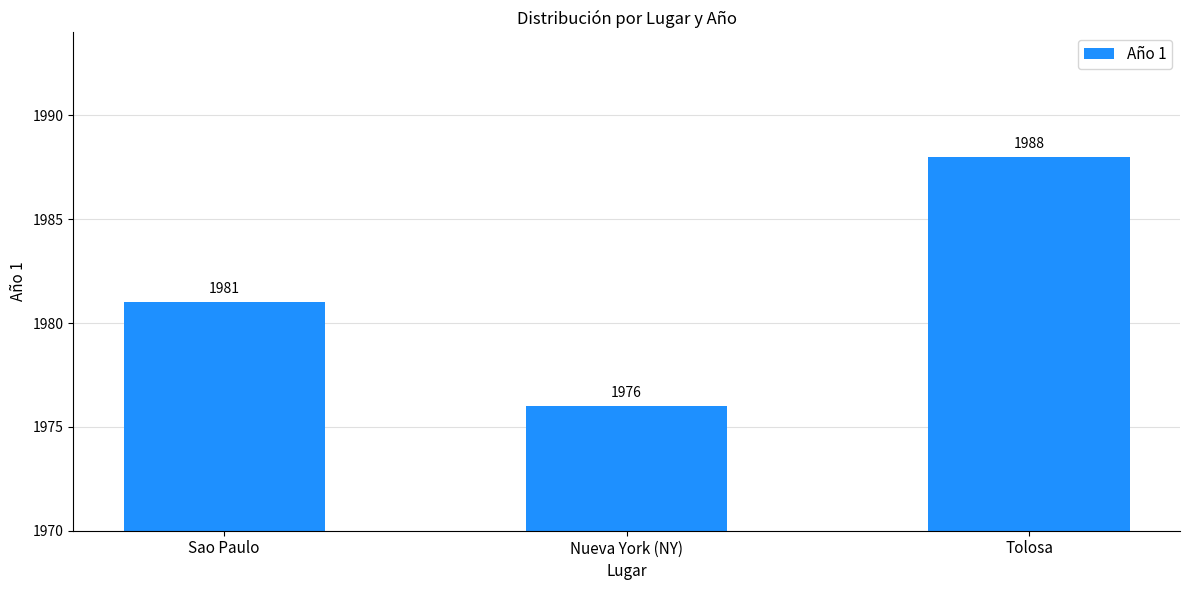

The value at Sao Paulo is 806. True or false?

False